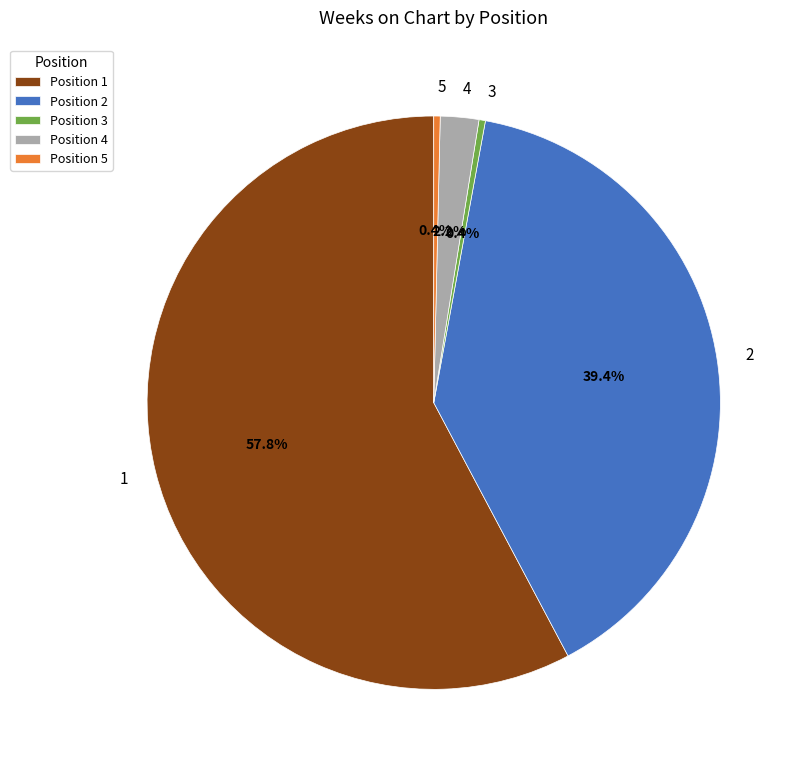

What portion of the pie excludes 4?

97.8%